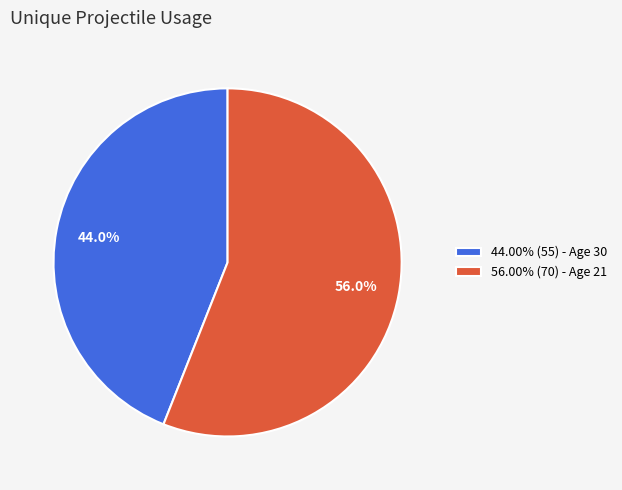

Combined, do 44.00% (55) - Age 30 and 56.00% (70) - Age 21 account for over 50%?

Yes